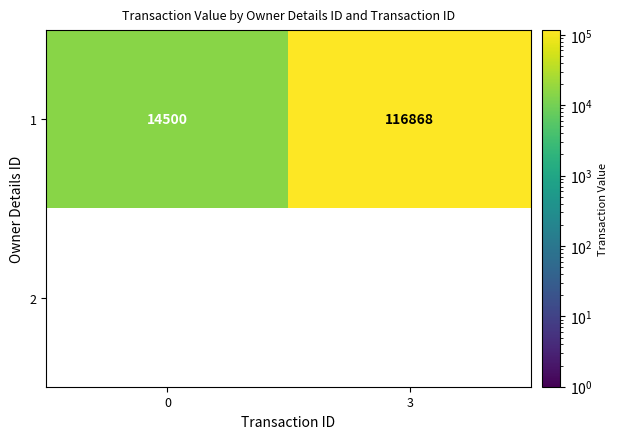

What is the sum of the 1 values at 0 and 3?

131368